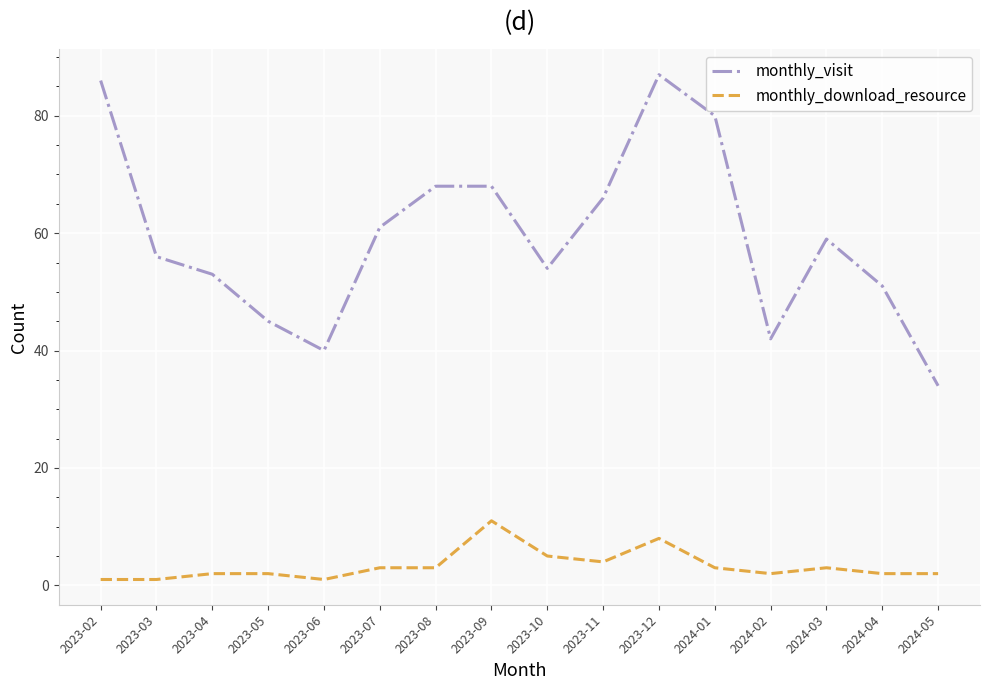

Does the chart display data point markers on the line(s)?

No